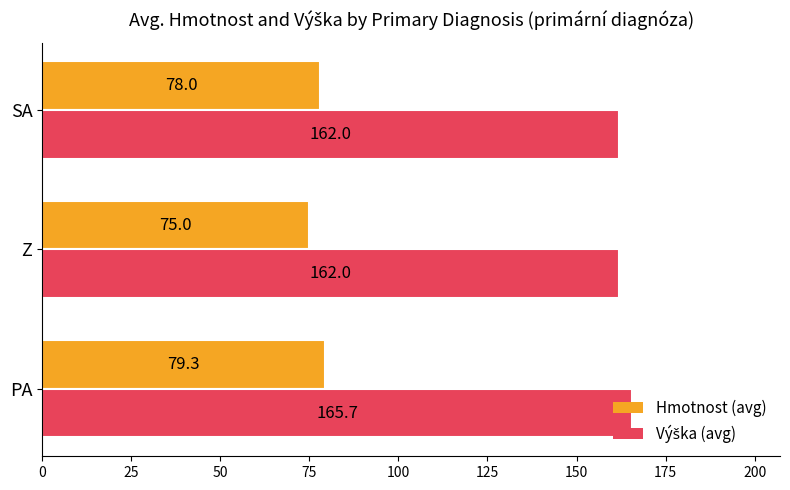

What is the smallest value displayed?

75.0